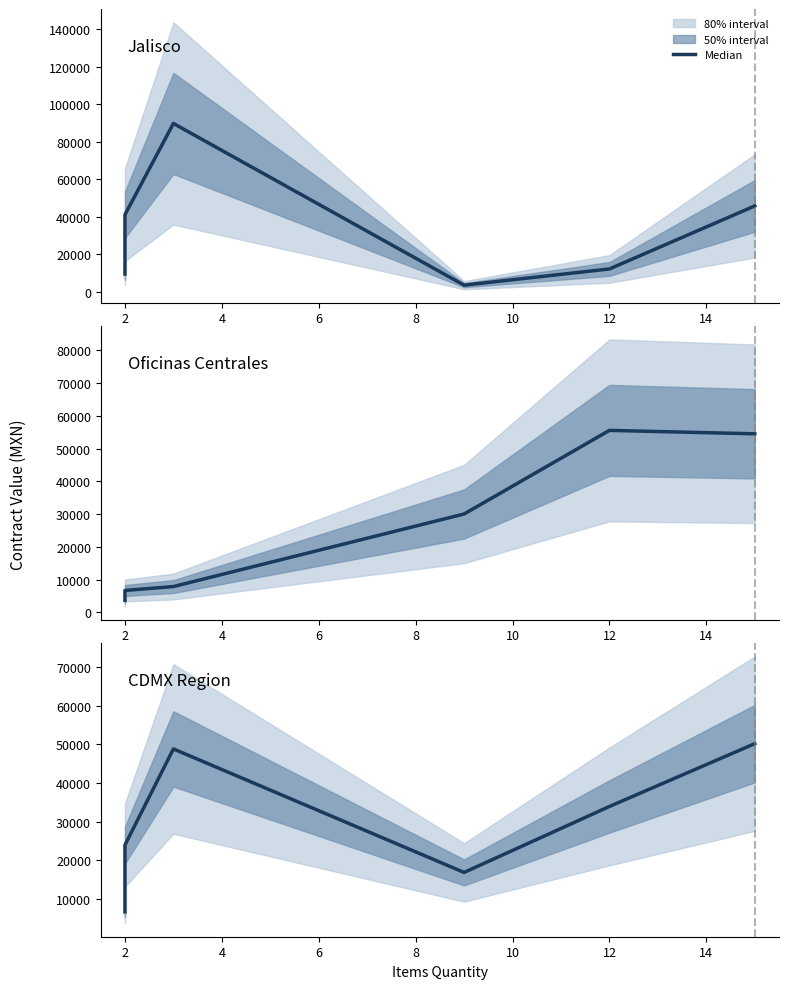

Between 2 and 0, which is larger?

2